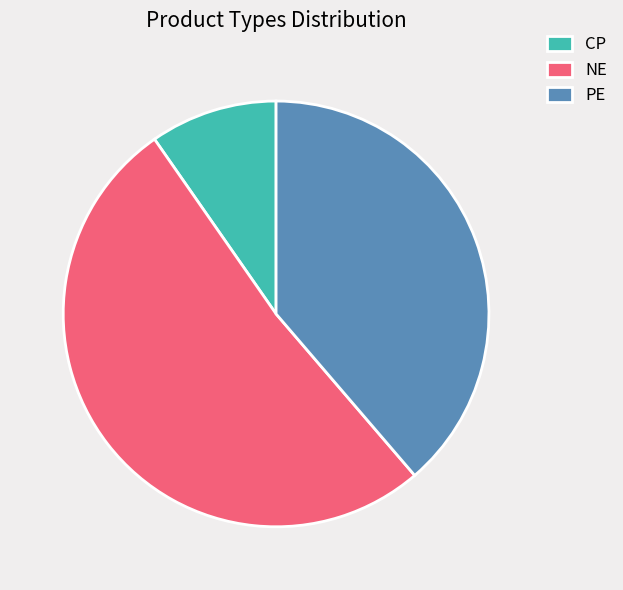

Between NE and PE, which is larger?

NE